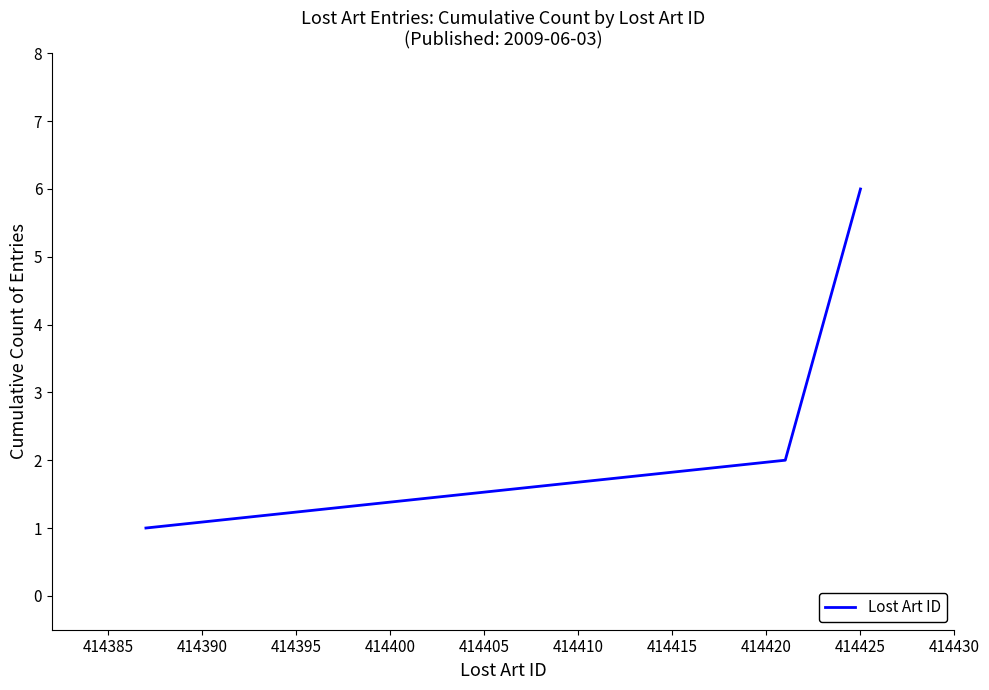

What is the difference between the second highest and minimum values?

4